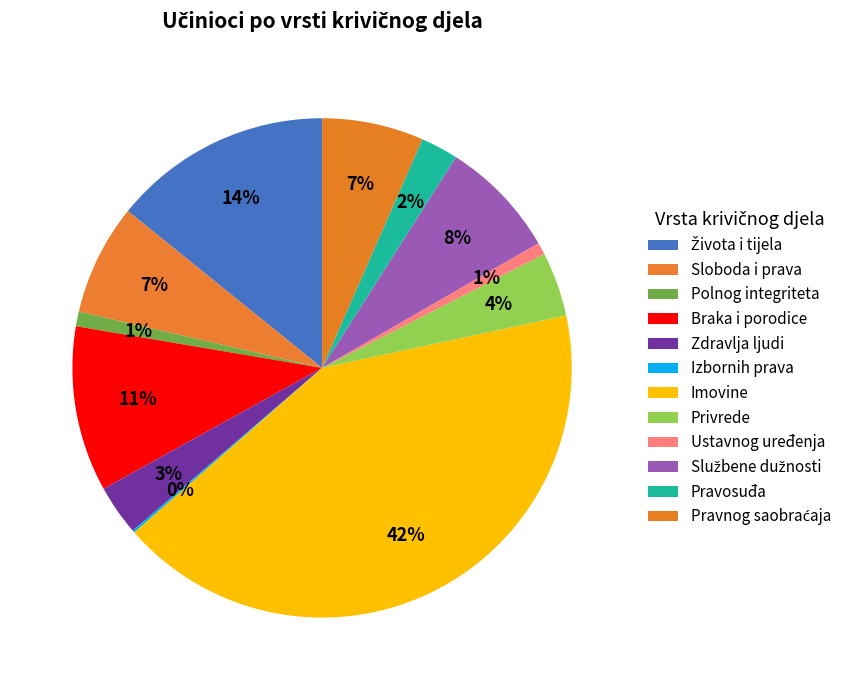

Does Ustavnog uređenja account for over 50% of the chart?

No